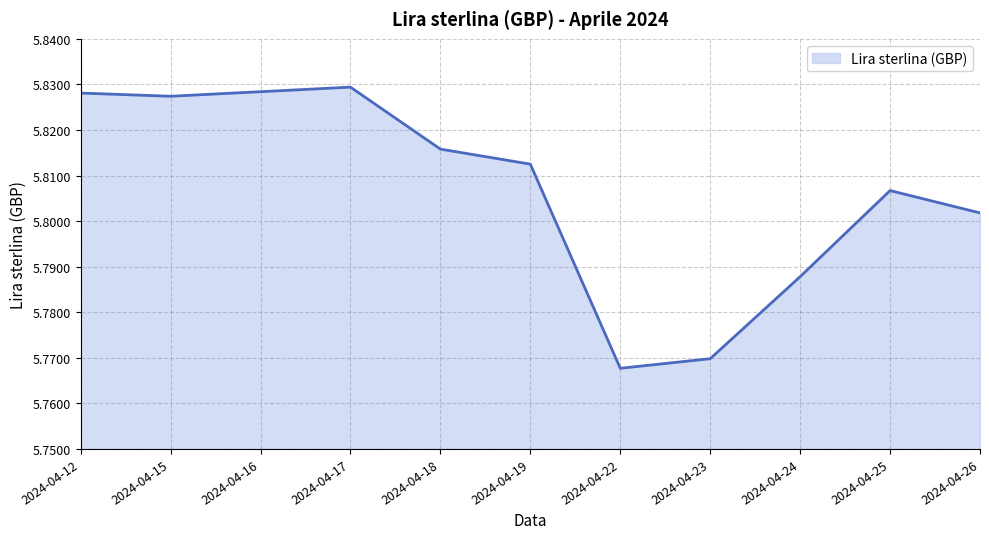

What is the difference between the maximum and second lowest values?

0.1